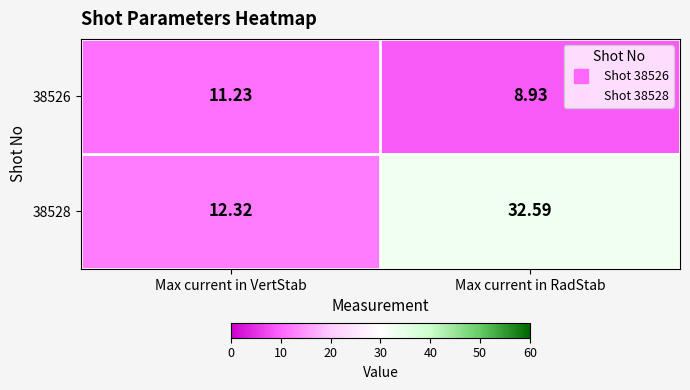

How many series are shown in this chart?

2